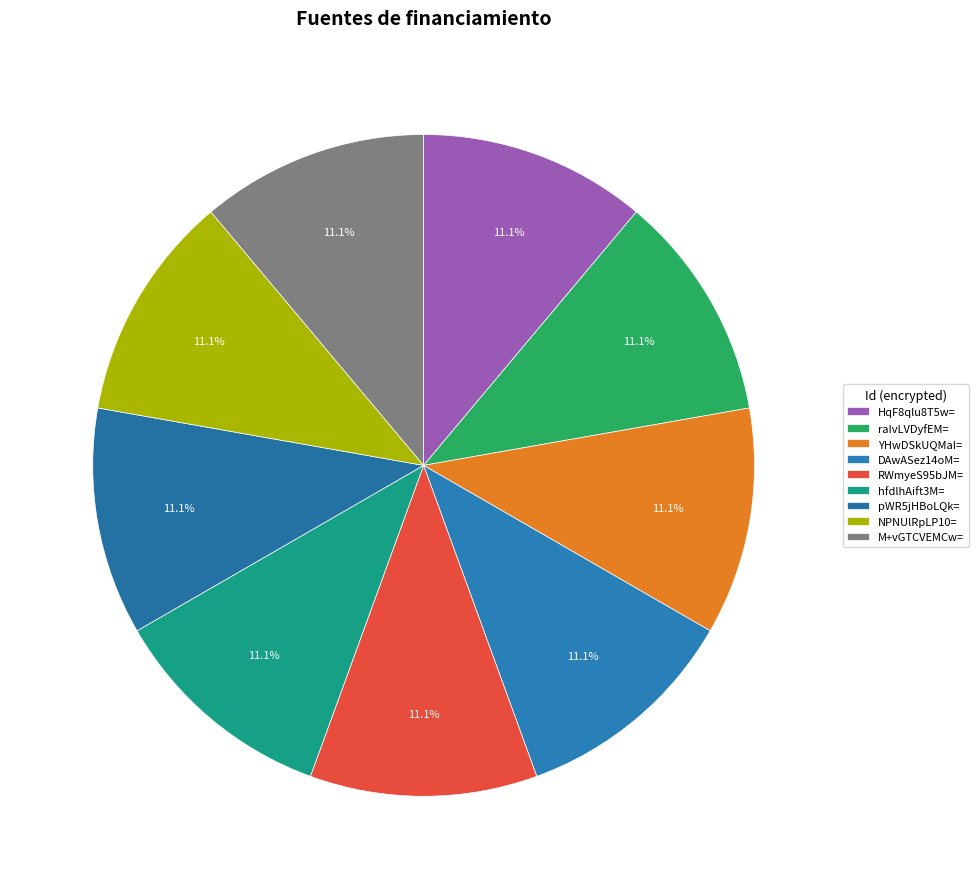

Is there a majority slice in this chart?

No